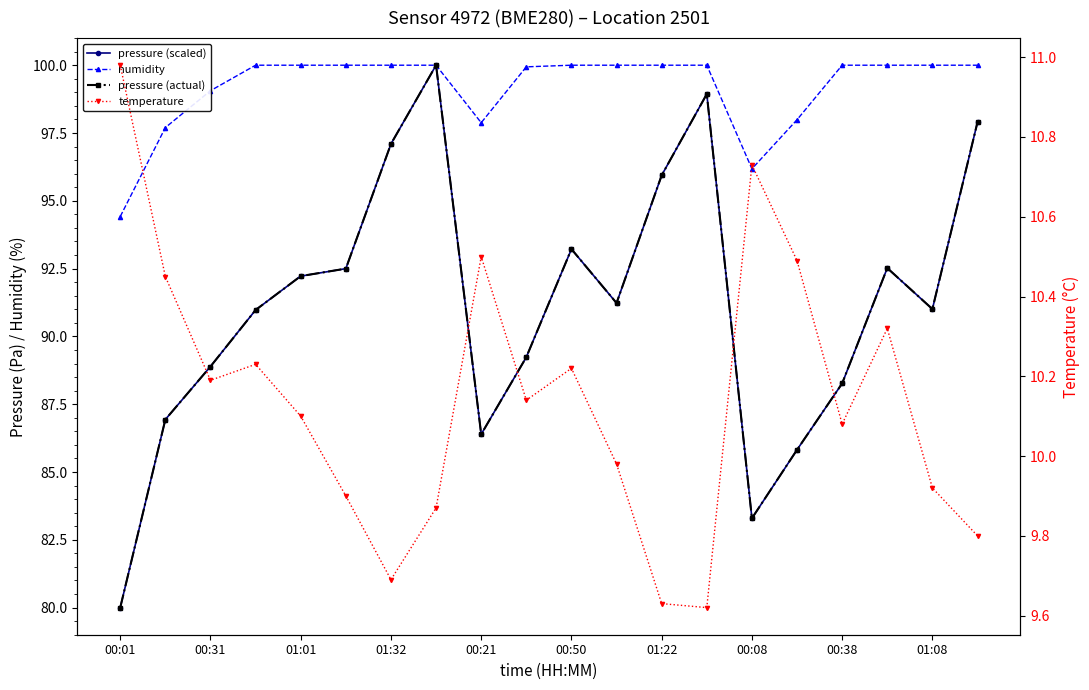

What is the value of the pressure (scaled) point at the 5th from the left?

92.2